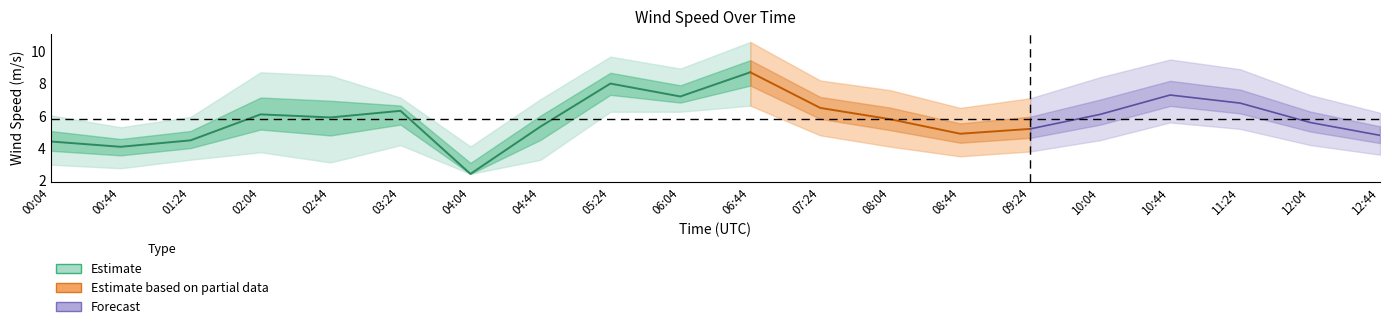

The value of wind_spd_low at 03:24 is 6.1. True or false?

False